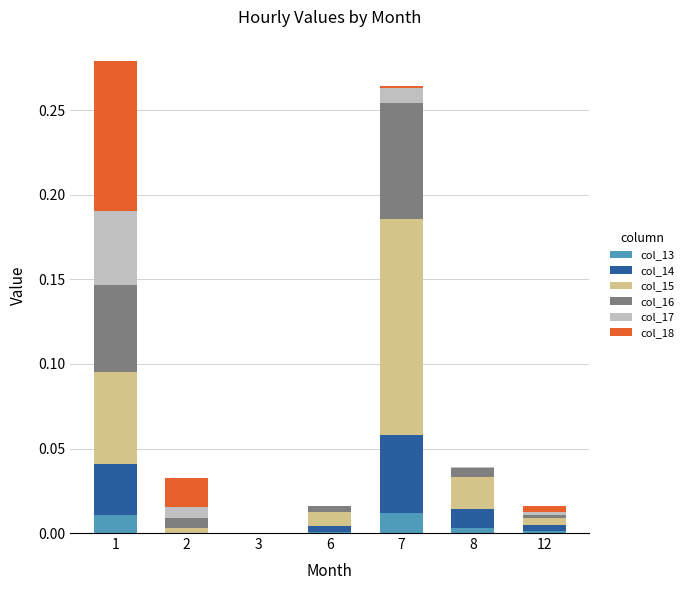

Which series changed the most between 3 and 7?

col_15